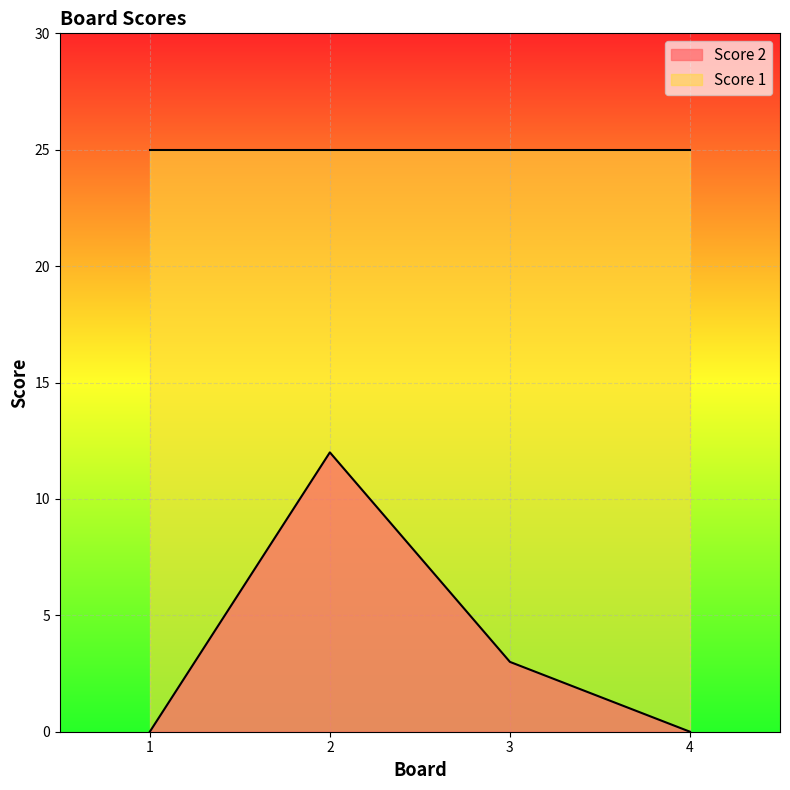

What is the sum of the values at 3 and 1?

3